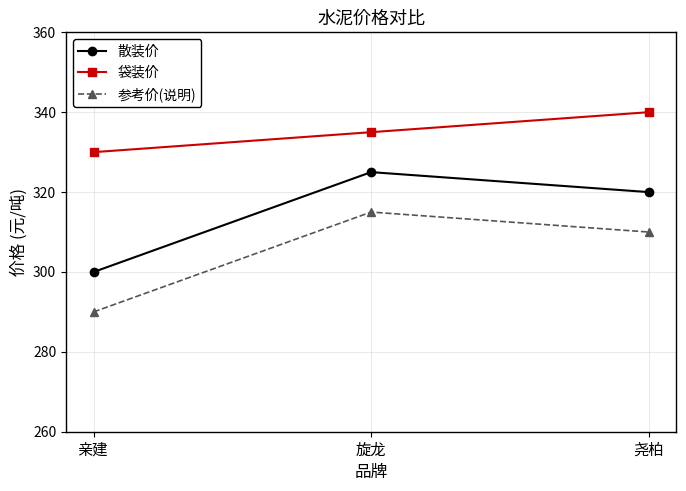

At which label is 参考价(说明) closest to 302?

尧柏